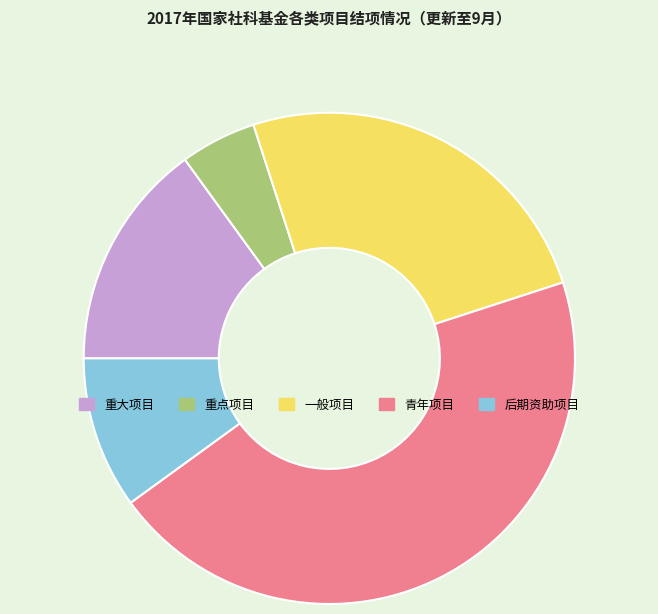

Which slice is the largest?

青年项目